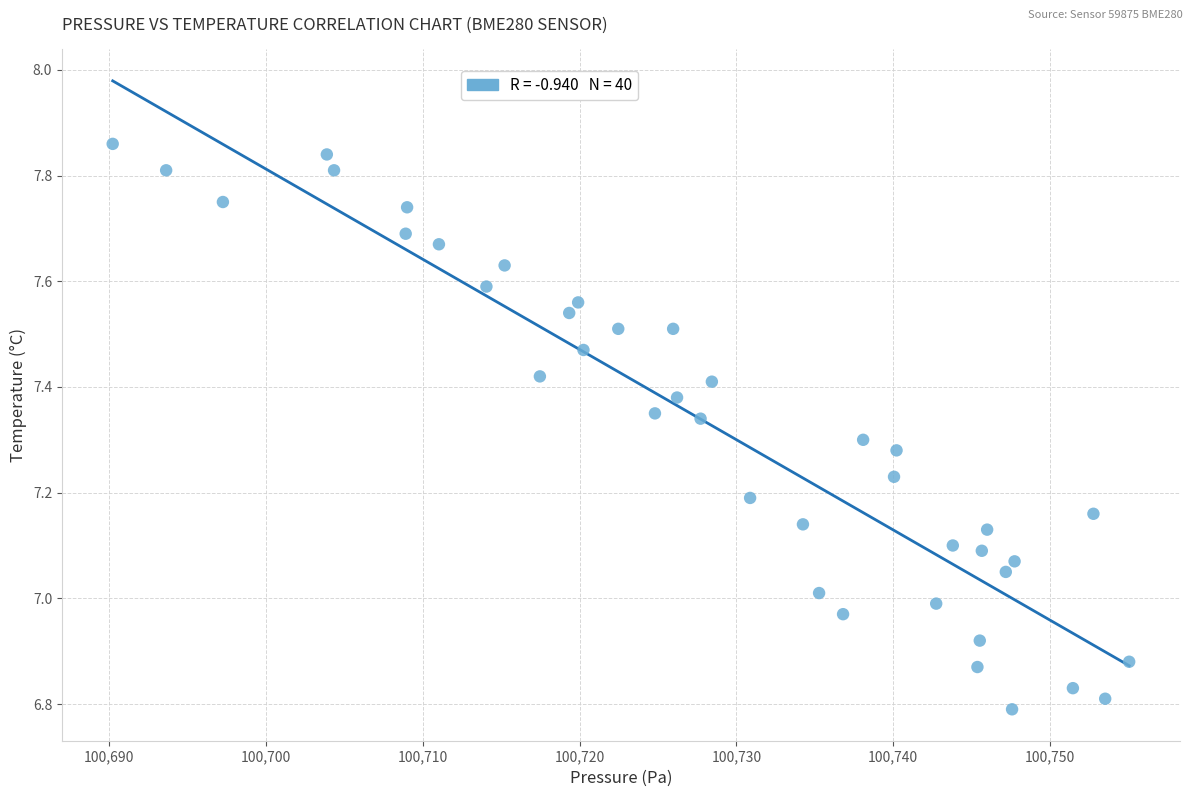

What is the range of Y values (max minus min)?

1.1